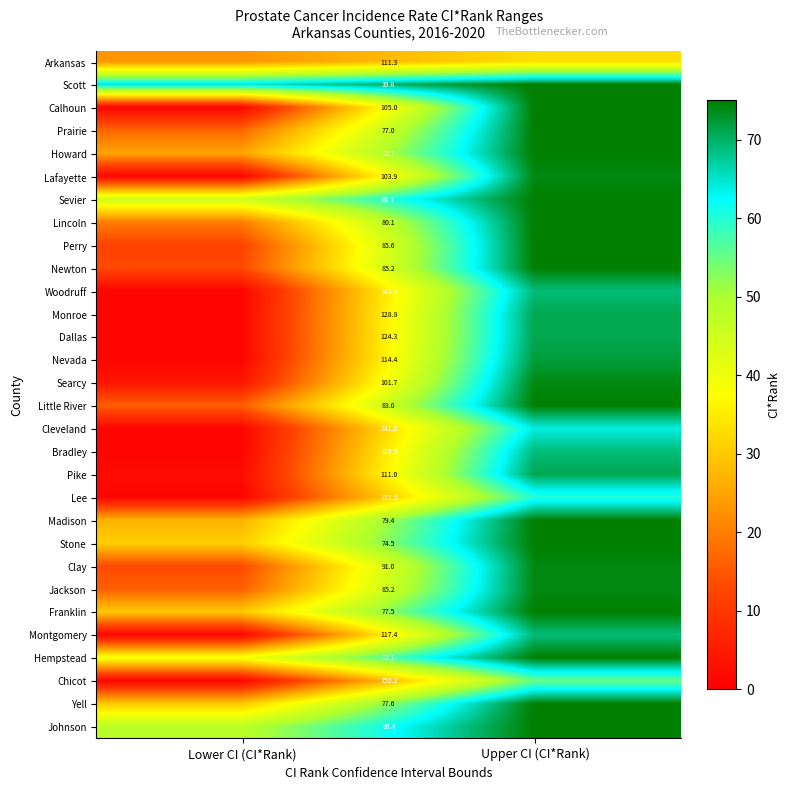

The Perry series shows 85.6 at Lower CI (CI*Rank). True or false?

True